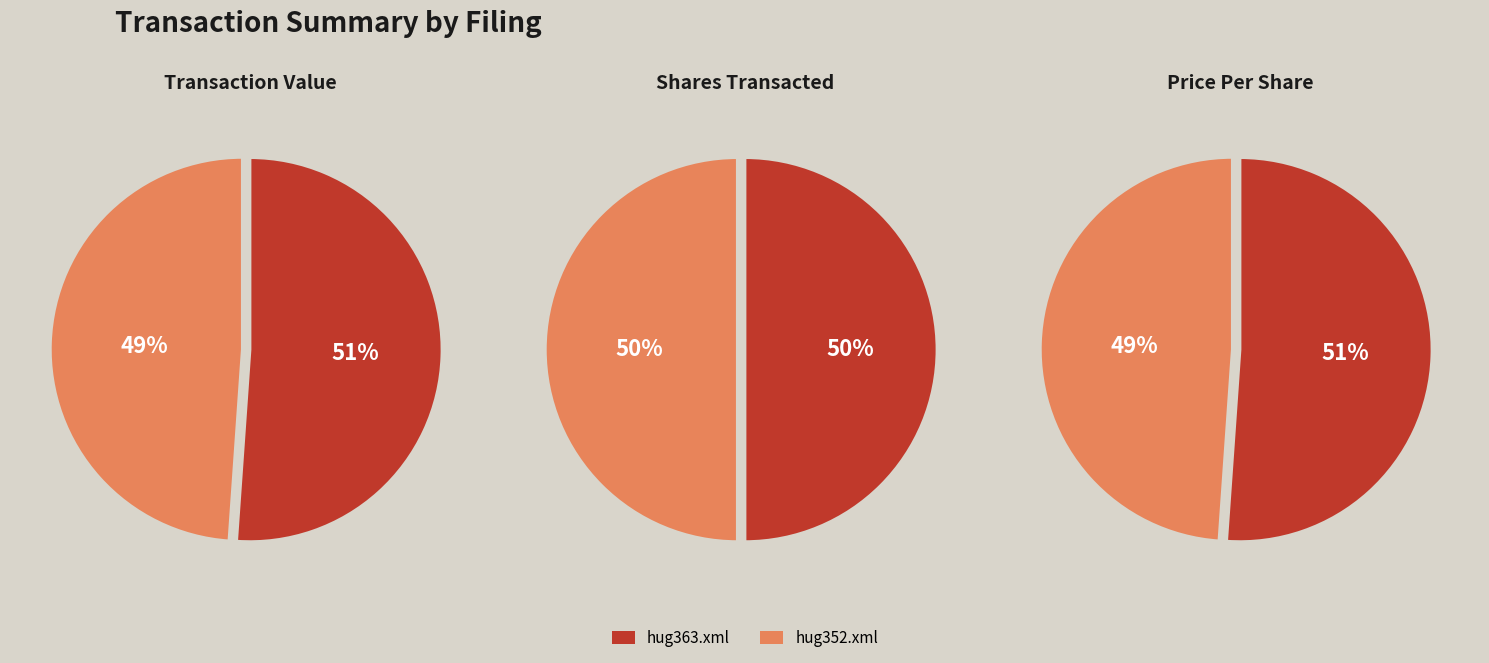

Count the number of slices in the pie.

2